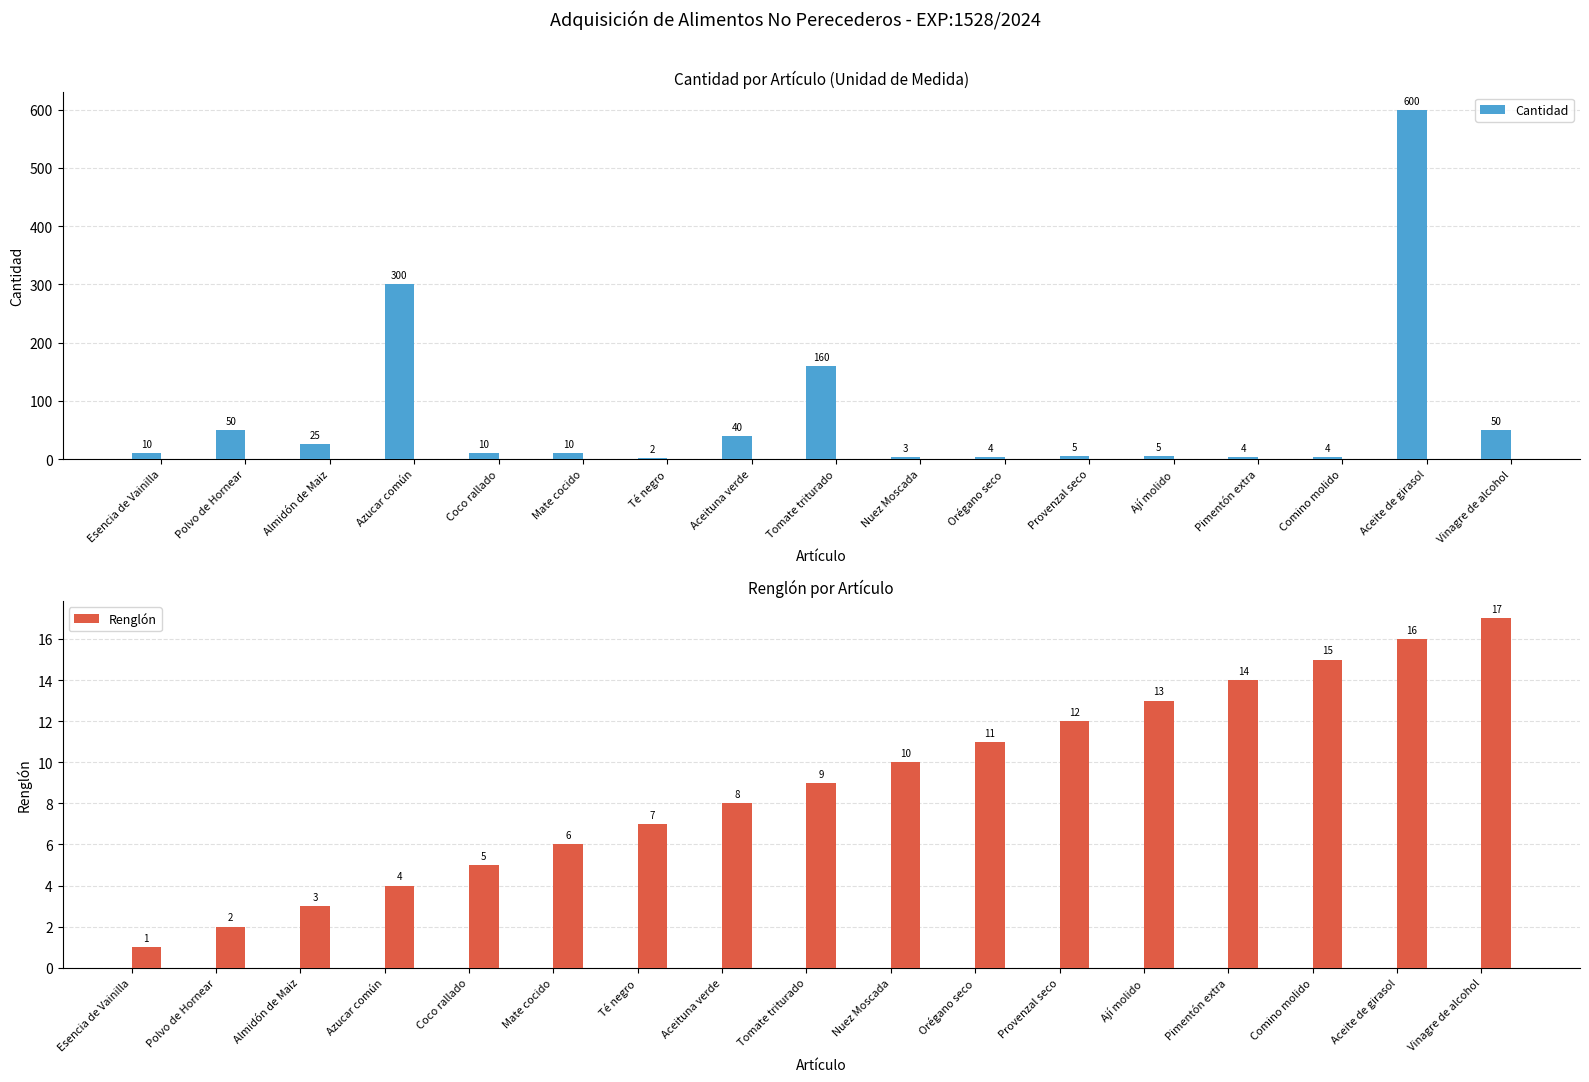

How many data points in Renglón are less than 9?

8